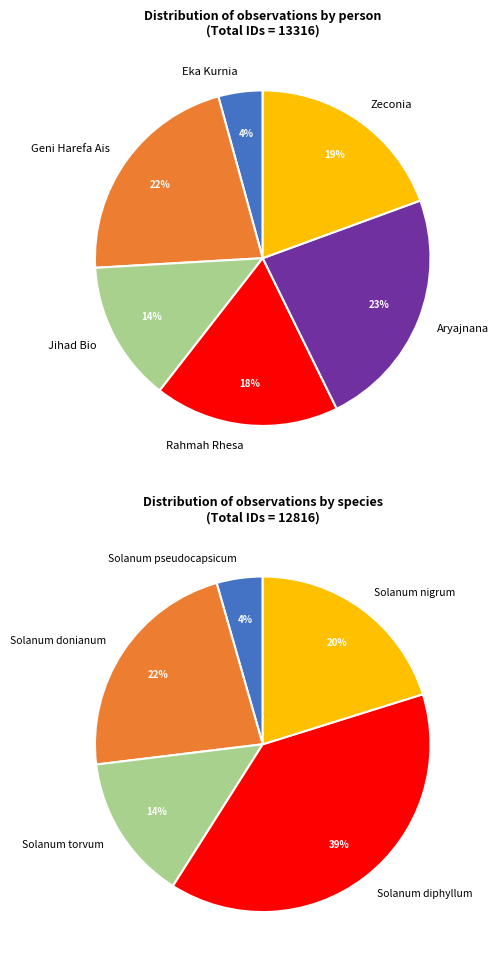

Does Rahmah Rhesa represent more than half of the total?

No